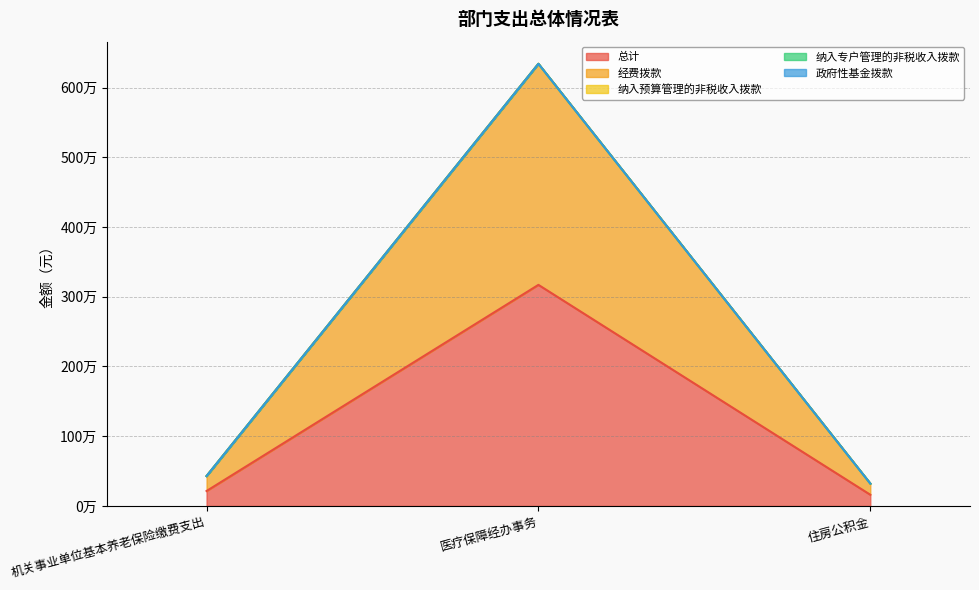

At how many categories does at least one series exceed 275300?

1